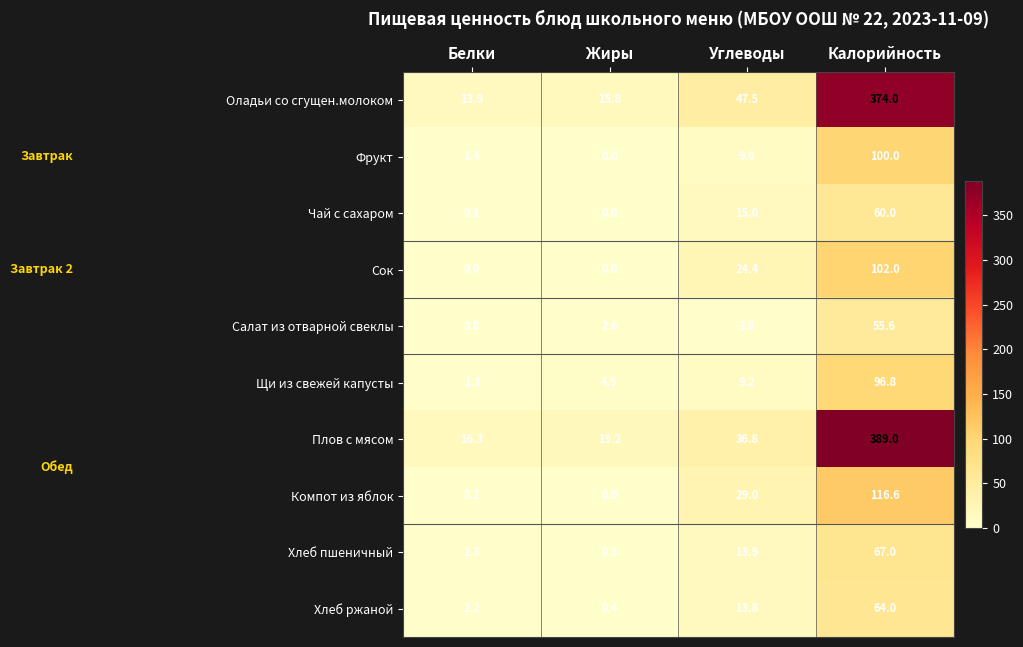

What is the sum of the Щи из свежей капусты values at Калорийность and Углеводы?

106.0